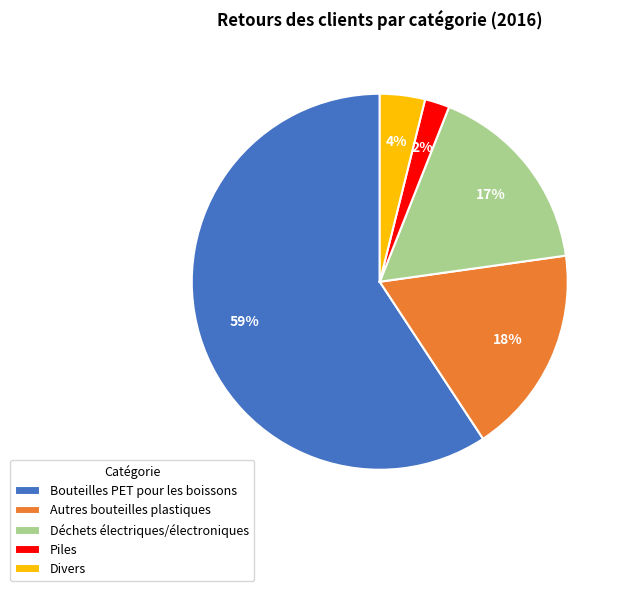

Count the number of slices in the pie.

5